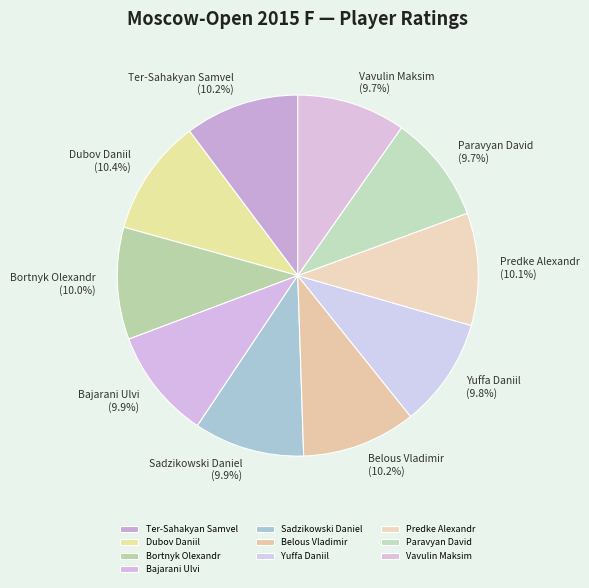

What is the ratio of the value at Ter-Sahakyan Samvel to the value at Sadzikowski Daniel?

1.0